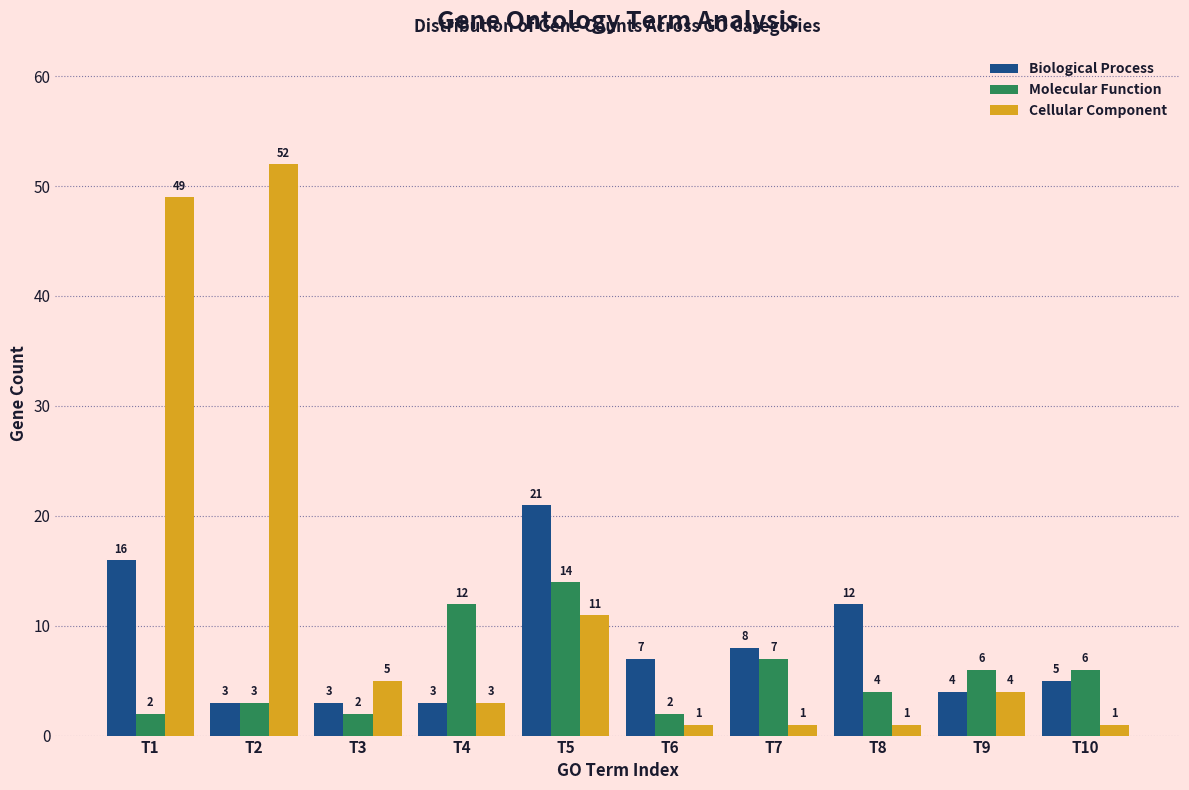

Reading left to right, extract all data points from this chart.

Biological Process: 16	3	3	3	21	7	8	12	4	5
Molecular Function: 2	3	2	12	14	2	7	4	6	6
Cellular Component: 49	52	5	3	11	1	1	1	4	1